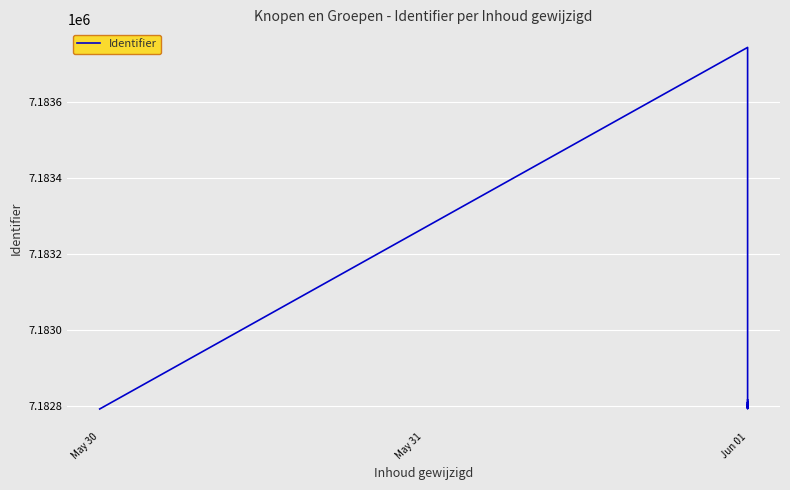

What is the difference between the second highest and minimum values?

24